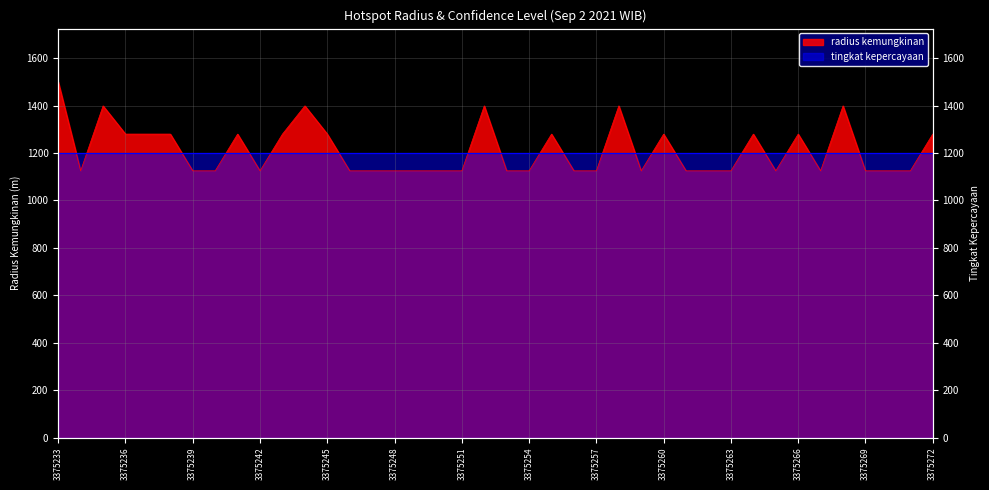

Is it true that the value at 3375261 is 1494?

False